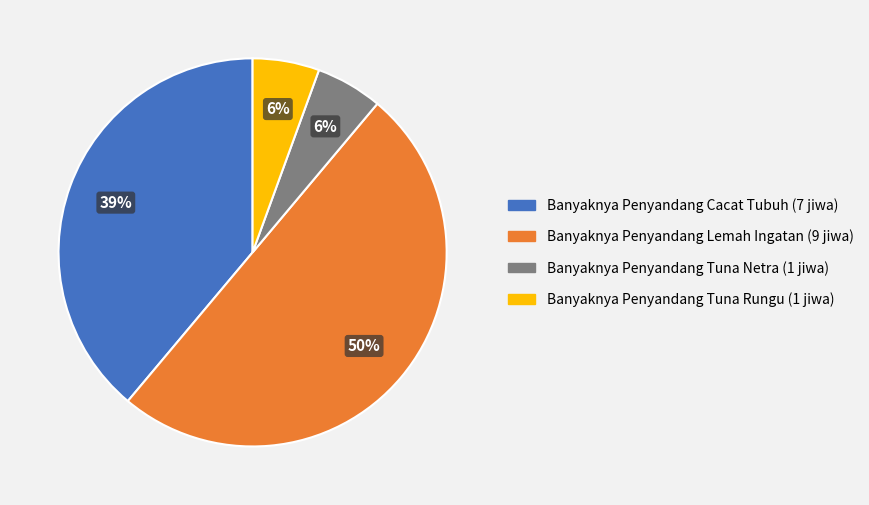

Does Banyaknya Penyandang Cacat Tubuh account for over 50% of the chart?

No